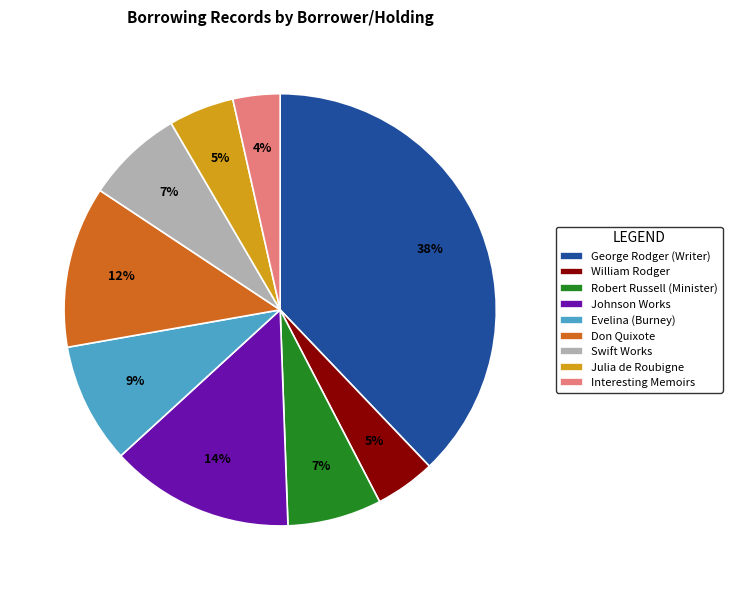

How many segments does this pie chart have?

9